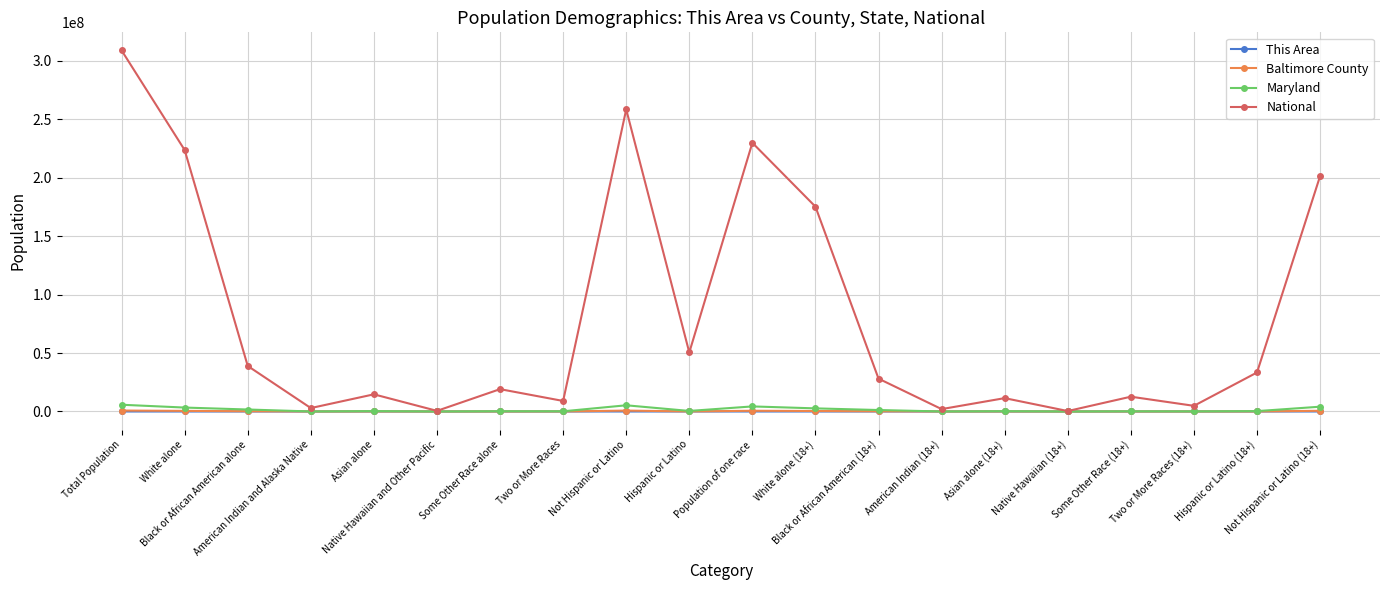

At which label does Maryland first exceed 322308?

Total Population